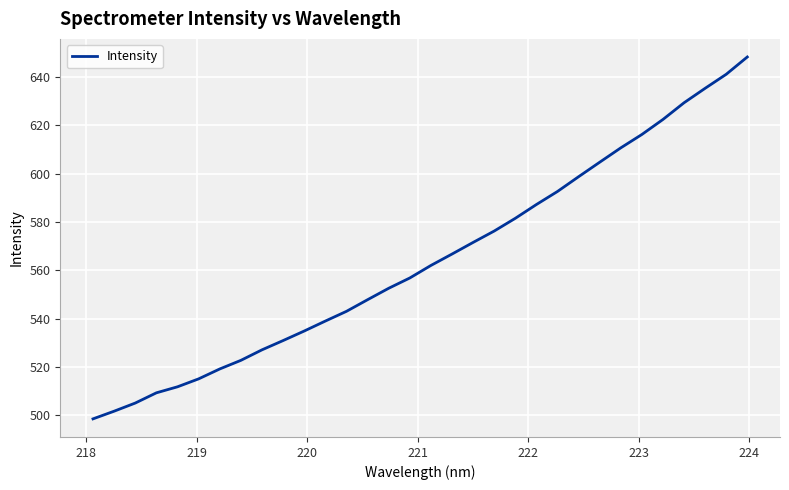

What is the smallest value displayed?

498.5